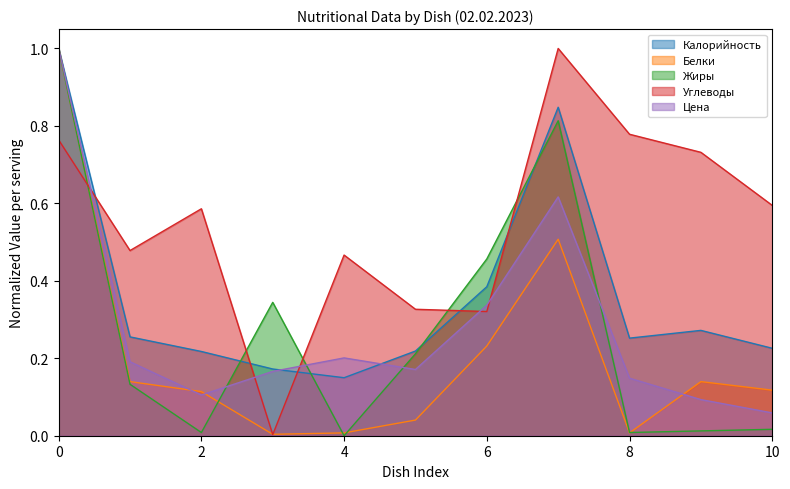

True or false: Углеводы and Жиры intersect in this chart.

True